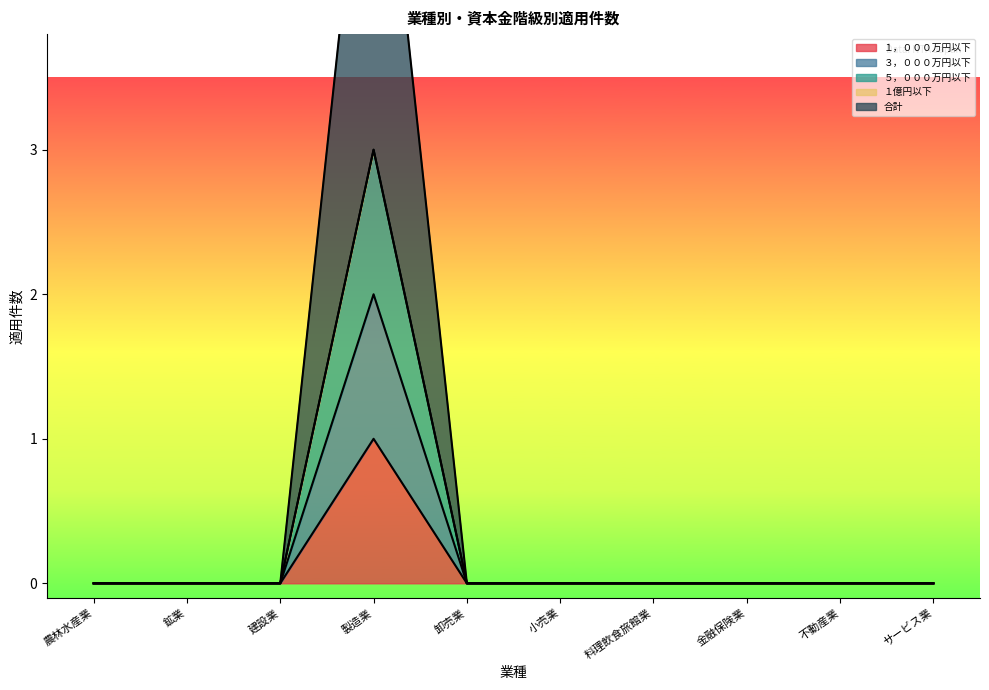

Does the chart have visible grid lines?

No